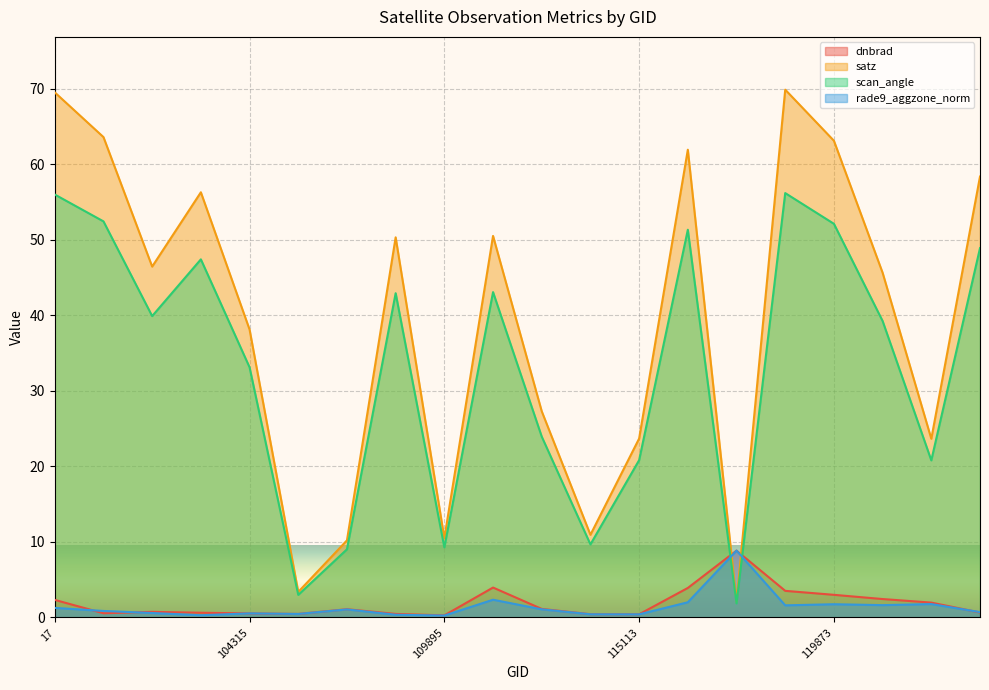

Which series has the largest total across all categories?

satz